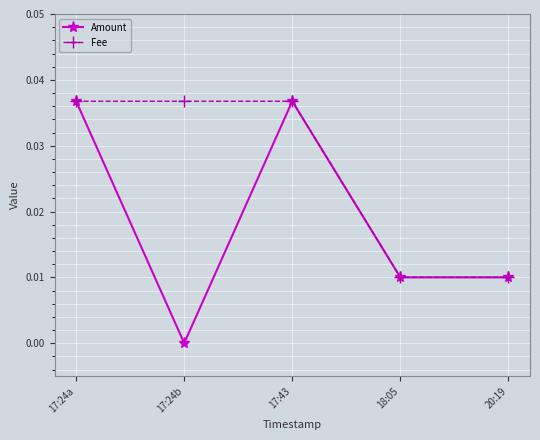

Is it true that Fee equals 0.0 at 20:19?

True